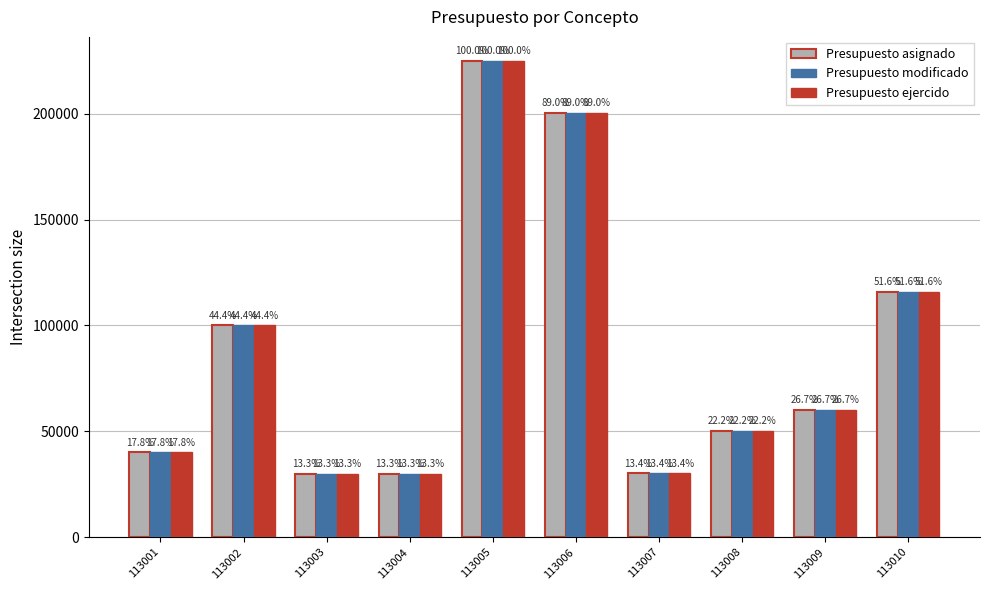

What is the total value across all series at 113004?

90000